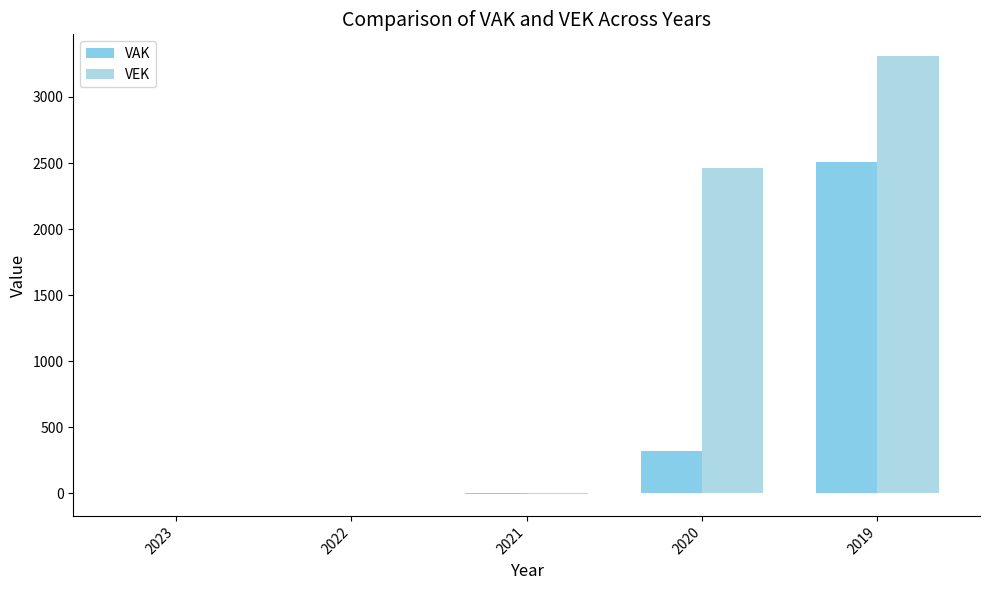

What is the value of the VAK bar at the 3rd from the left?

-4